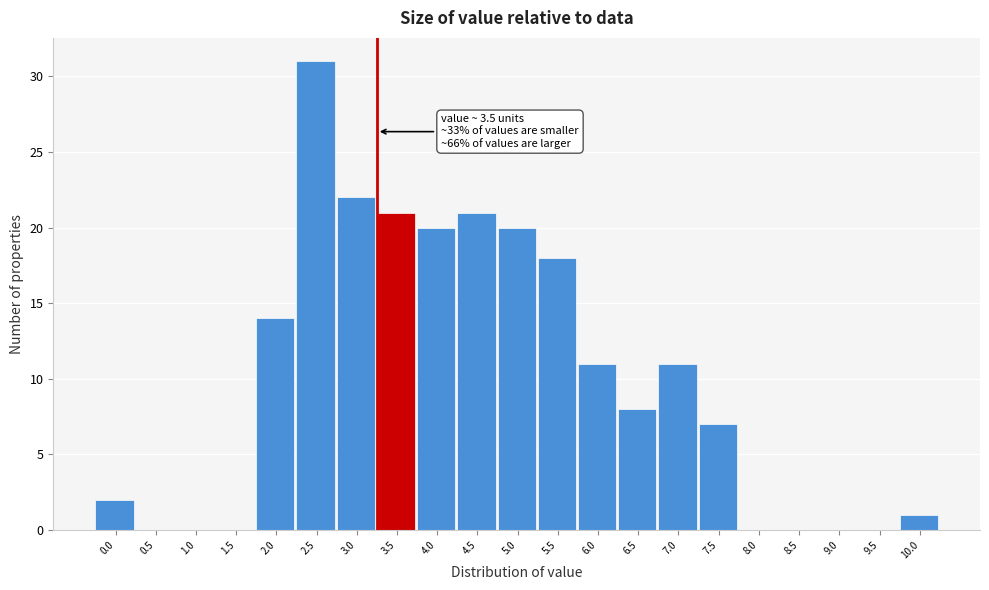

Reading left to right, extract all data points from this chart.

0.0=2	0.5=0	1.0=0	1.5=0	2.0=14	2.5=31	3.0=22	3.5=21	4.0=20	4.5=21	5.0=20	5.5=18	6.0=11	6.5=8	7.0=11	7.5=7	8.0=0	8.5=0	9.0=0	9.5=0	10.0=1